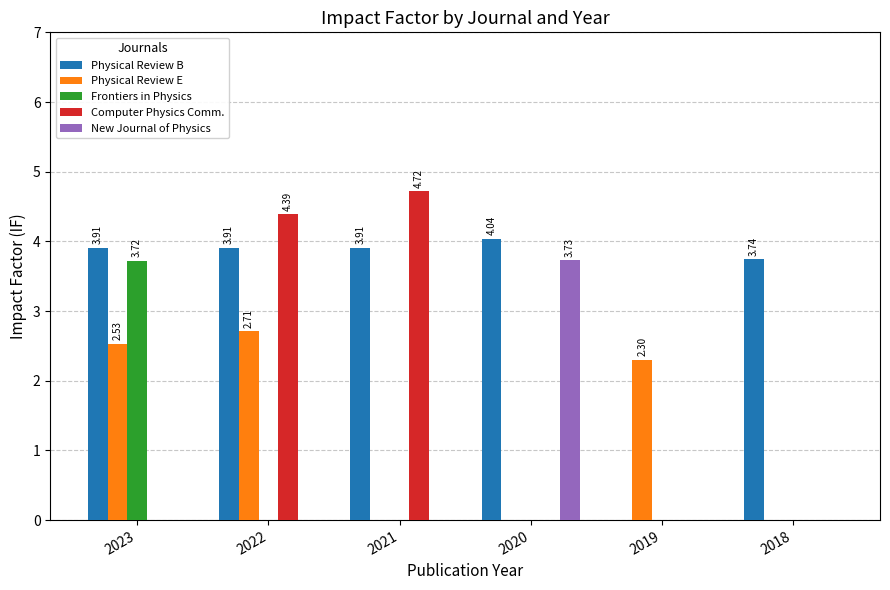

Reading left to right, list all the values displayed in this chart.

Physical Review B: 3.9	3.9	3.9	4.0	0.0	3.7
Physical Review E: 2.5	2.7	0.0	0.0	2.3	0.0
Frontiers in Physics: 3.7	0.0	0.0	0.0	0.0	0.0
Computer Physics Comm.: 0.0	4.4	4.7	0.0	0.0	0.0
New Journal of Physics: 0.0	0.0	0.0	3.7	0.0	0.0